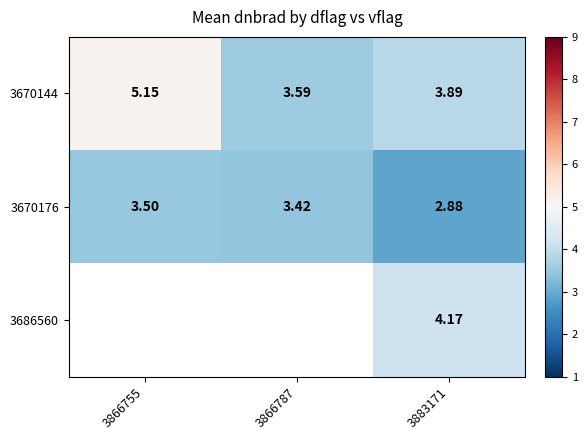

At how many categories does at least one series exceed 3?

3